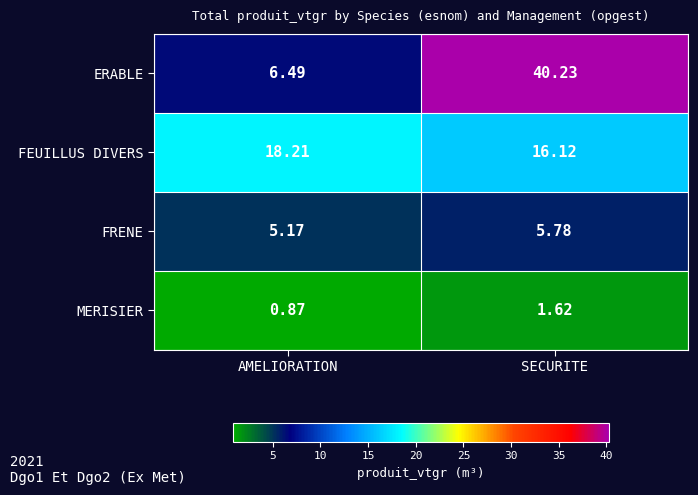

Which series has the largest total across all categories?

ERABLE